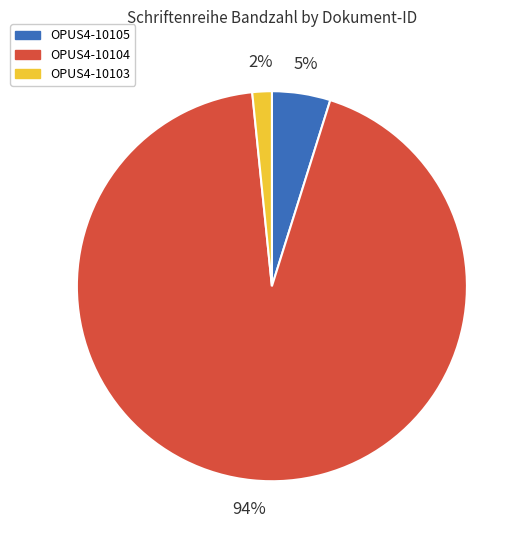

Which slice is the largest?

OPUS4-10104